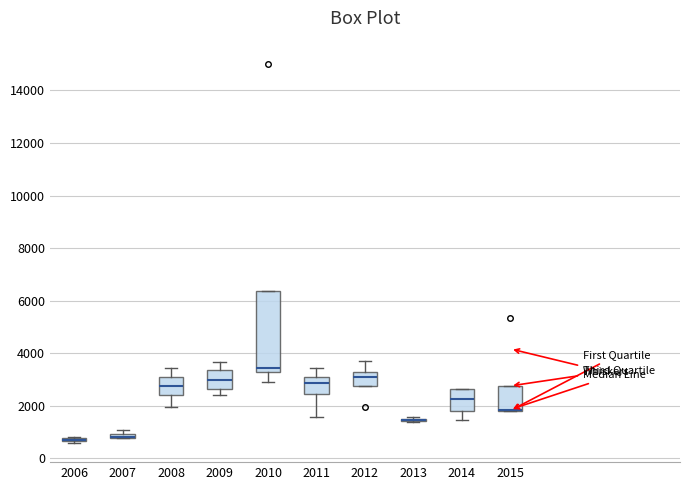

Where does the lower whisker of the box at x = 2008 end on the y-axis? The values are not printed on the chart, so give them approximately, as read against the axis.

2000